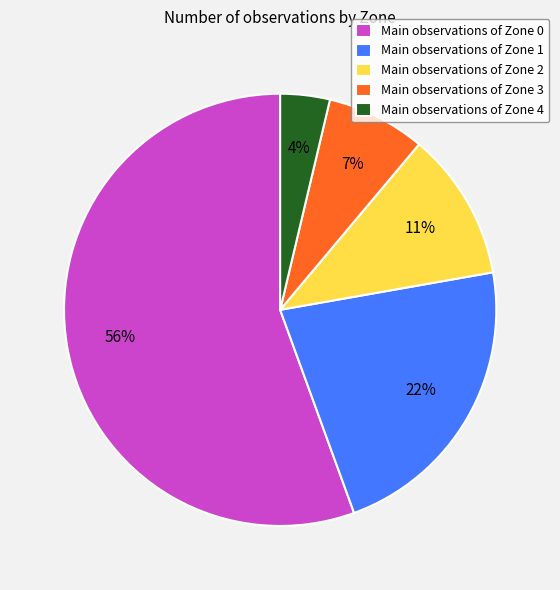

Which slice is the smallest?

Main observations of Zone 4